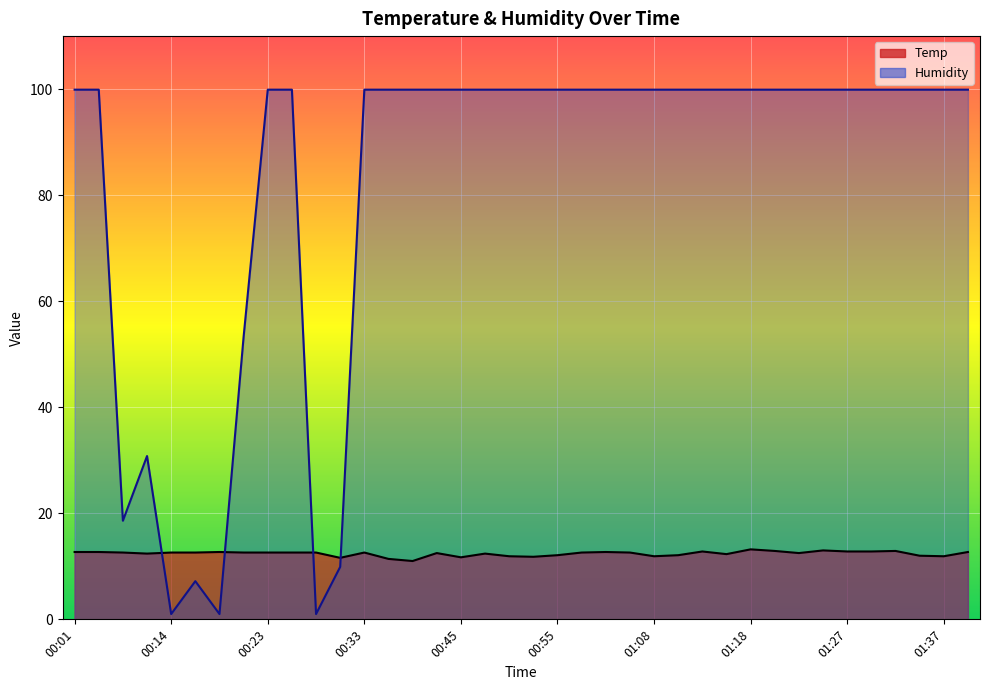

List the series in order of their overall mean, lowest first.

Temp, Humidity